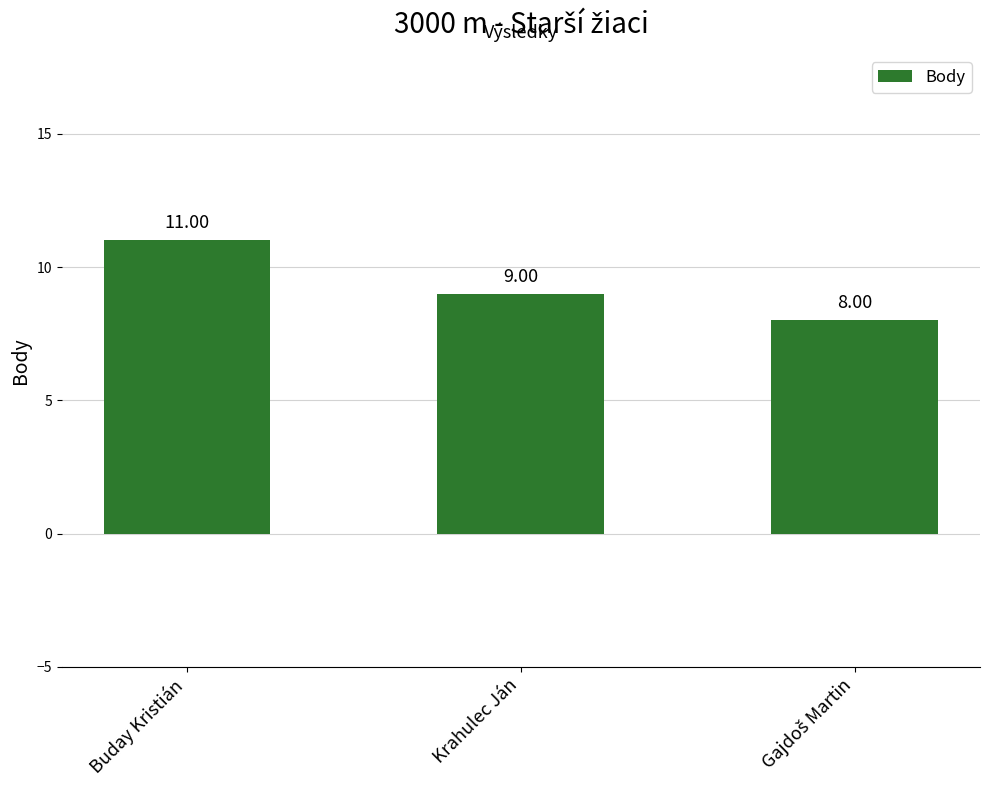

What is the difference between the maximum and minimum values?

3